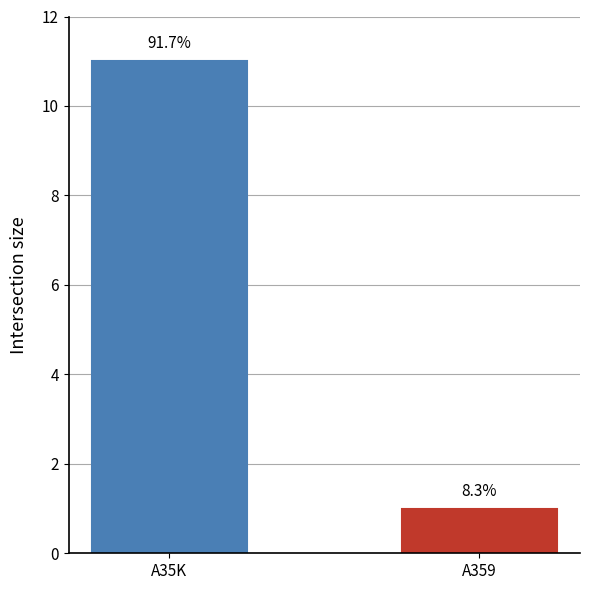

The value at A359 is 1. True or false?

True